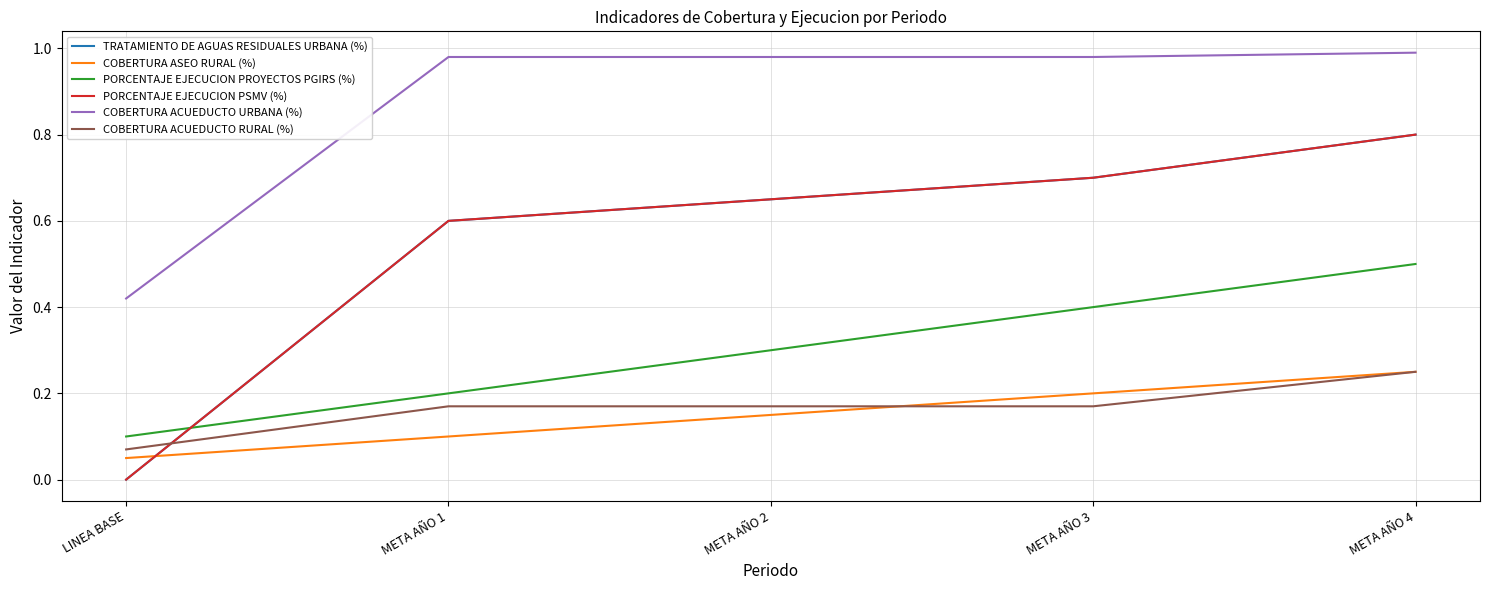

Does the chart have visible grid lines?

Yes